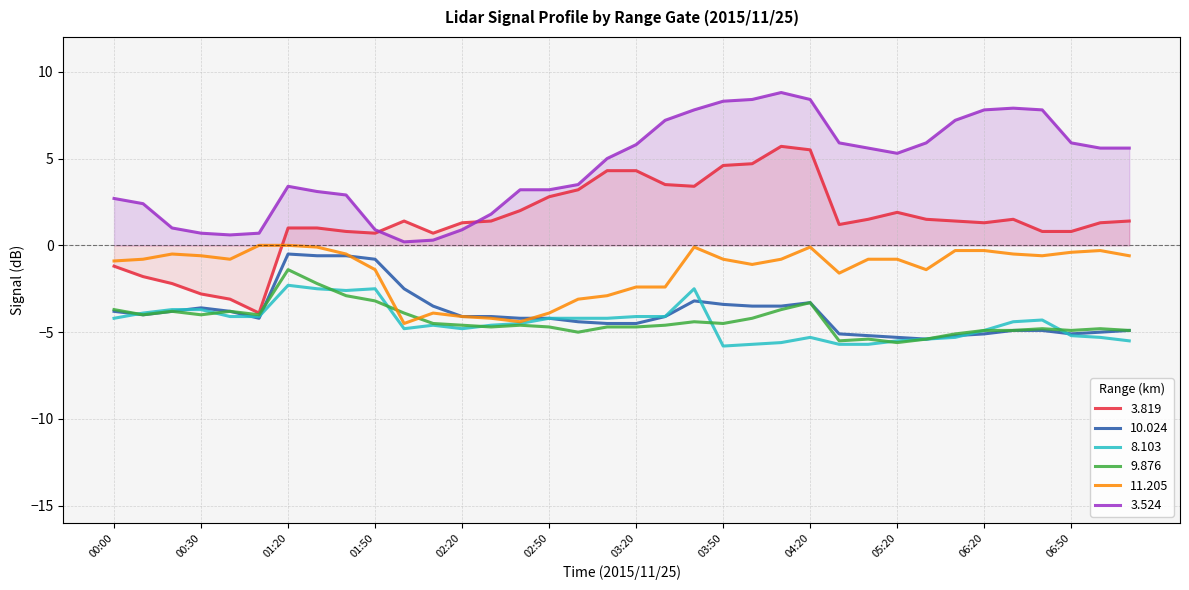

Reading left to right, transcribe all the data shown in this chart.

3.819: -1.2	-1.8	-2.2	-2.8	-3.1	-3.9	1.0	1.0	0.8	0.7	1.4	0.7	1.3	1.4	2.0	2.8	3.2	4.3	4.3	3.5	3.4	4.6	4.7	5.7	5.5	1.2	1.5	1.9	1.5	1.4	1.3	1.5	0.8	0.8	1.3	1.4
10.024: -3.8	-4.0	-3.8	-3.6	-3.8	-4.2	-0.5	-0.6	-0.6	-0.8	-2.5	-3.5	-4.1	-4.1	-4.2	-4.2	-4.4	-4.5	-4.5	-4.1	-3.2	-3.4	-3.5	-3.5	-3.3	-5.1	-5.2	-5.3	-5.4	-5.2	-5.1	-4.9	-4.9	-5.1	-5.0	-4.9
8.103: -4.2	-3.9	-3.7	-3.7	-4.1	-4.1	-2.3	-2.5	-2.6	-2.5	-4.8	-4.6	-4.8	-4.6	-4.5	-4.2	-4.2	-4.2	-4.1	-4.1	-2.5	-5.8	-5.7	-5.6	-5.3	-5.7	-5.7	-5.5	-5.4	-5.3	-4.9	-4.4	-4.3	-5.2	-5.3	-5.5
9.876: -3.7	-4.0	-3.8	-4.0	-3.8	-4.0	-1.4	-2.2	-2.9	-3.2	-3.9	-4.5	-4.6	-4.7	-4.6	-4.7	-5.0	-4.7	-4.7	-4.6	-4.4	-4.5	-4.2	-3.7	-3.3	-5.5	-5.4	-5.6	-5.4	-5.1	-4.9	-4.9	-4.8	-4.9	-4.8	-4.9
11.205: -0.9	-0.8	-0.5	-0.6	-0.8	0.0	0.0	-0.1	-0.5	-1.4	-4.5	-3.9	-4.1	-4.2	-4.4	-3.9	-3.1	-2.9	-2.4	-2.4	-0.1	-0.8	-1.1	-0.8	-0.1	-1.6	-0.8	-0.8	-1.4	-0.3	-0.3	-0.5	-0.6	-0.4	-0.3	-0.6
3.524: 2.7	2.4	1.0	0.7	0.6	0.7	3.4	3.1	2.9	0.9	0.2	0.3	0.9	1.8	3.2	3.2	3.5	5.0	5.8	7.2	7.8	8.3	8.4	8.8	8.4	5.9	5.6	5.3	5.9	7.2	7.8	7.9	7.8	5.9	5.6	5.6